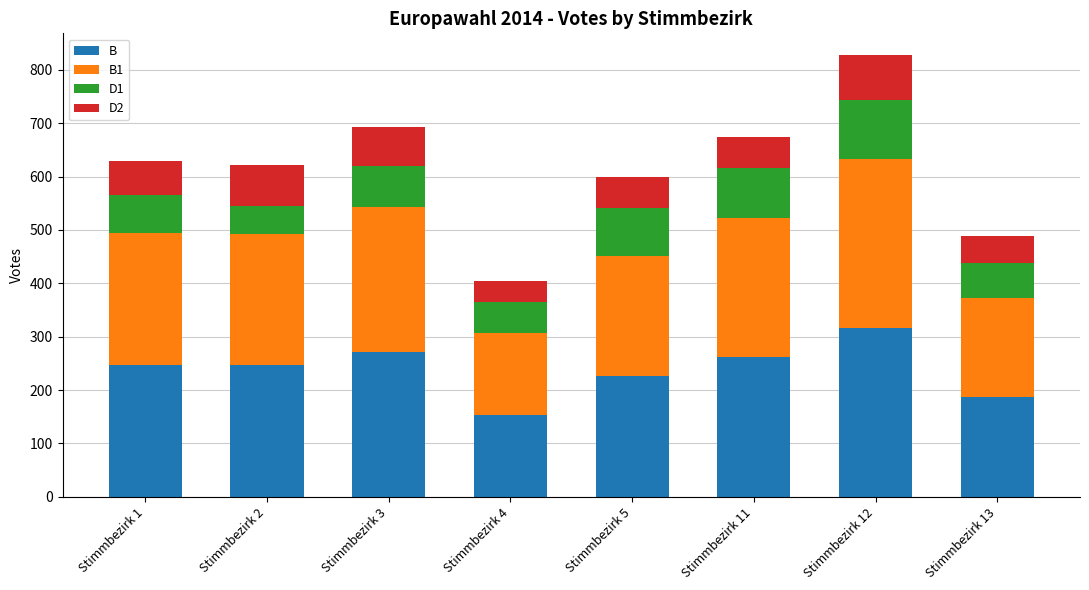

The value of B at Stimmbezirk 11 is 261. True or false?

True